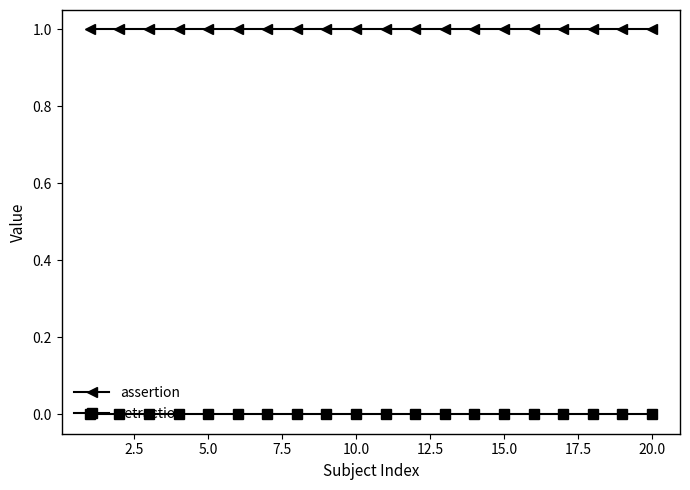

Rank the series by their maximum value, from lowest to highest.

retraction, assertion